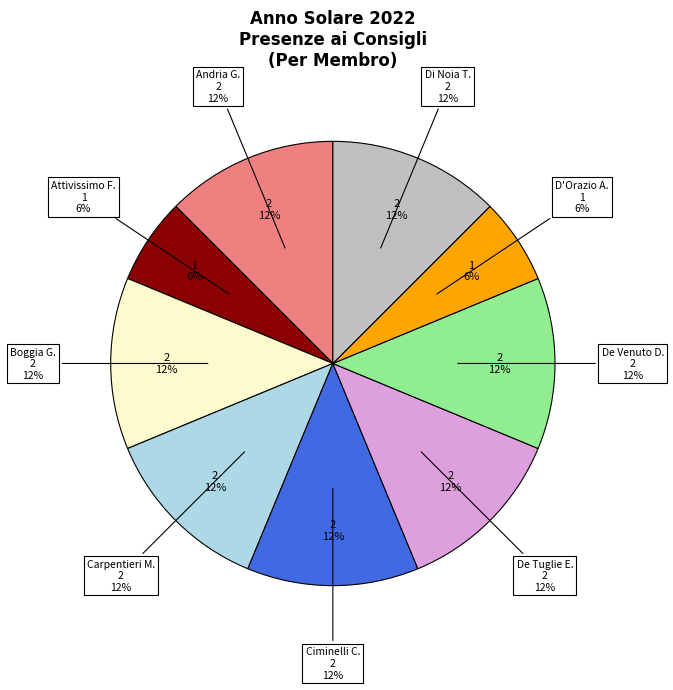

Does Attivissimo Filippo represent more than half of the total?

No